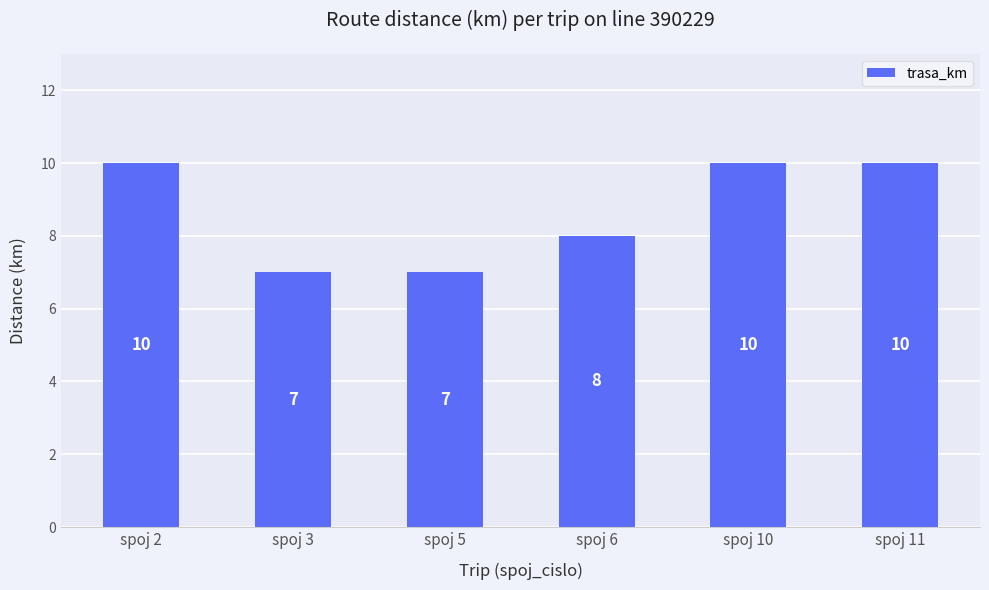

What is the greatest value displayed?

10